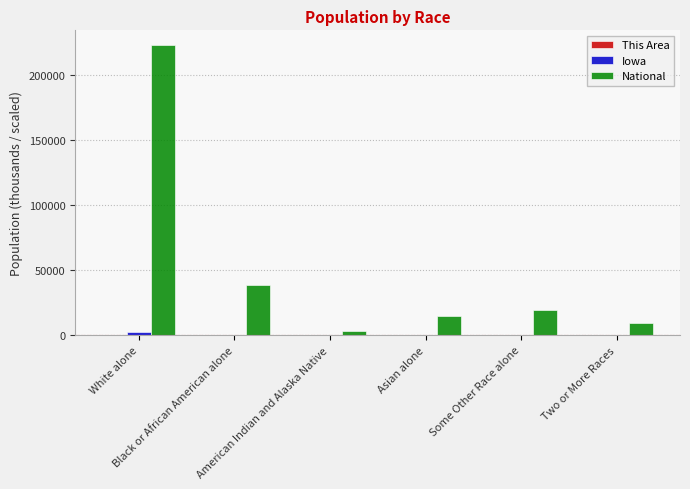

What is the maximum value shown in the chart?

223553.3